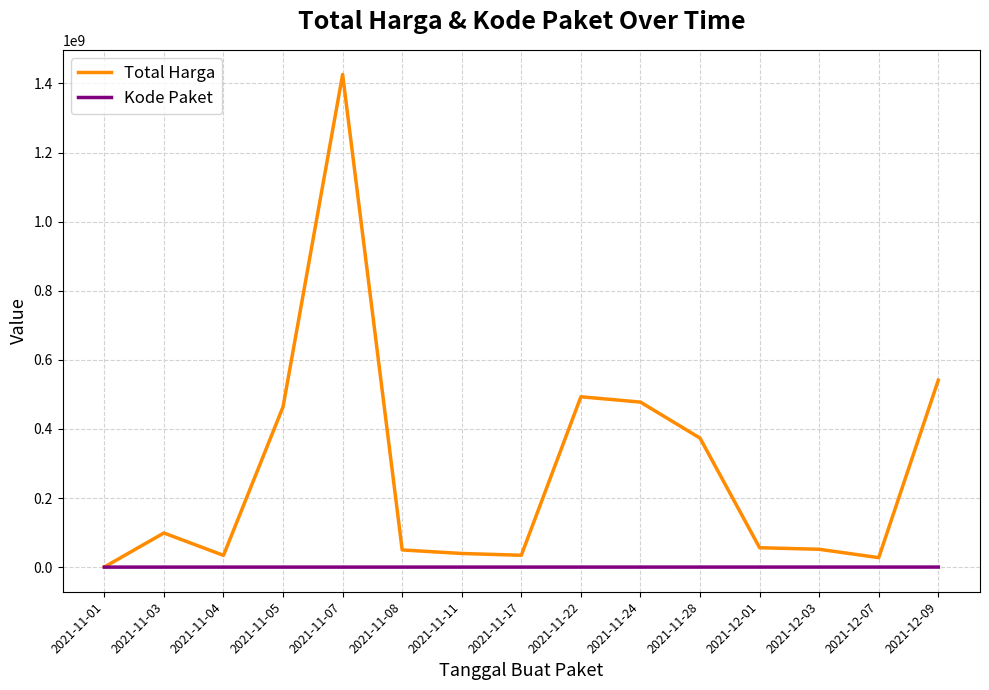

Rank the series by their maximum value, from lowest to highest.

Kode Paket, Total Harga